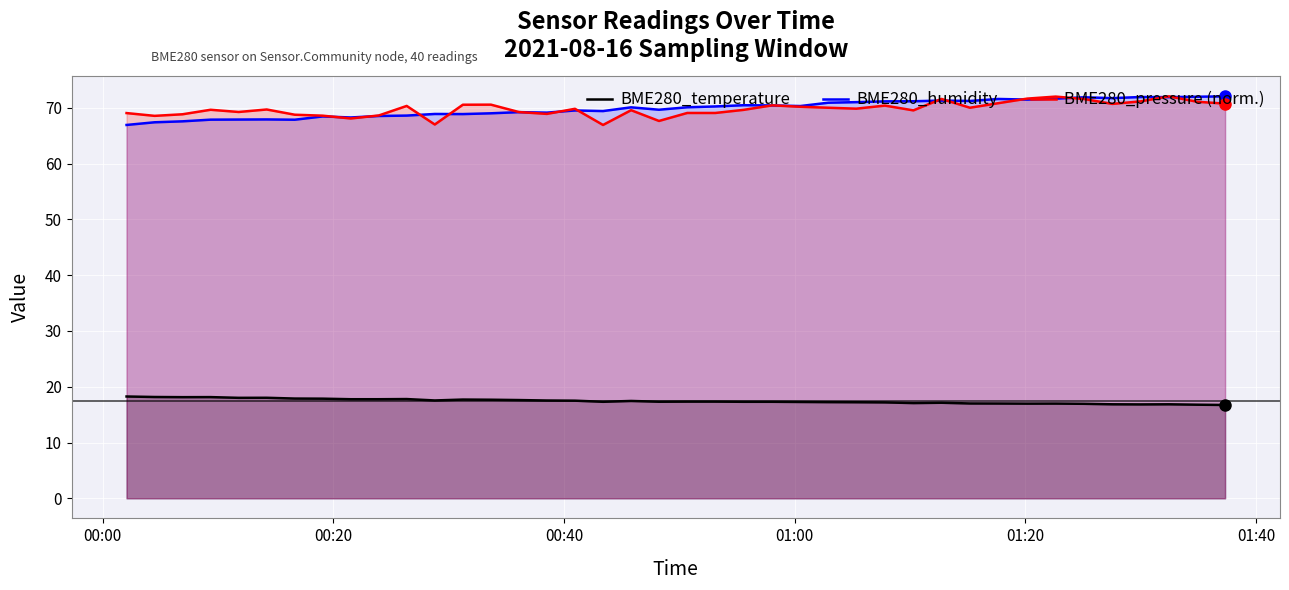

True or false: BME280_temperature and BME280_humidity cross at least once.

False